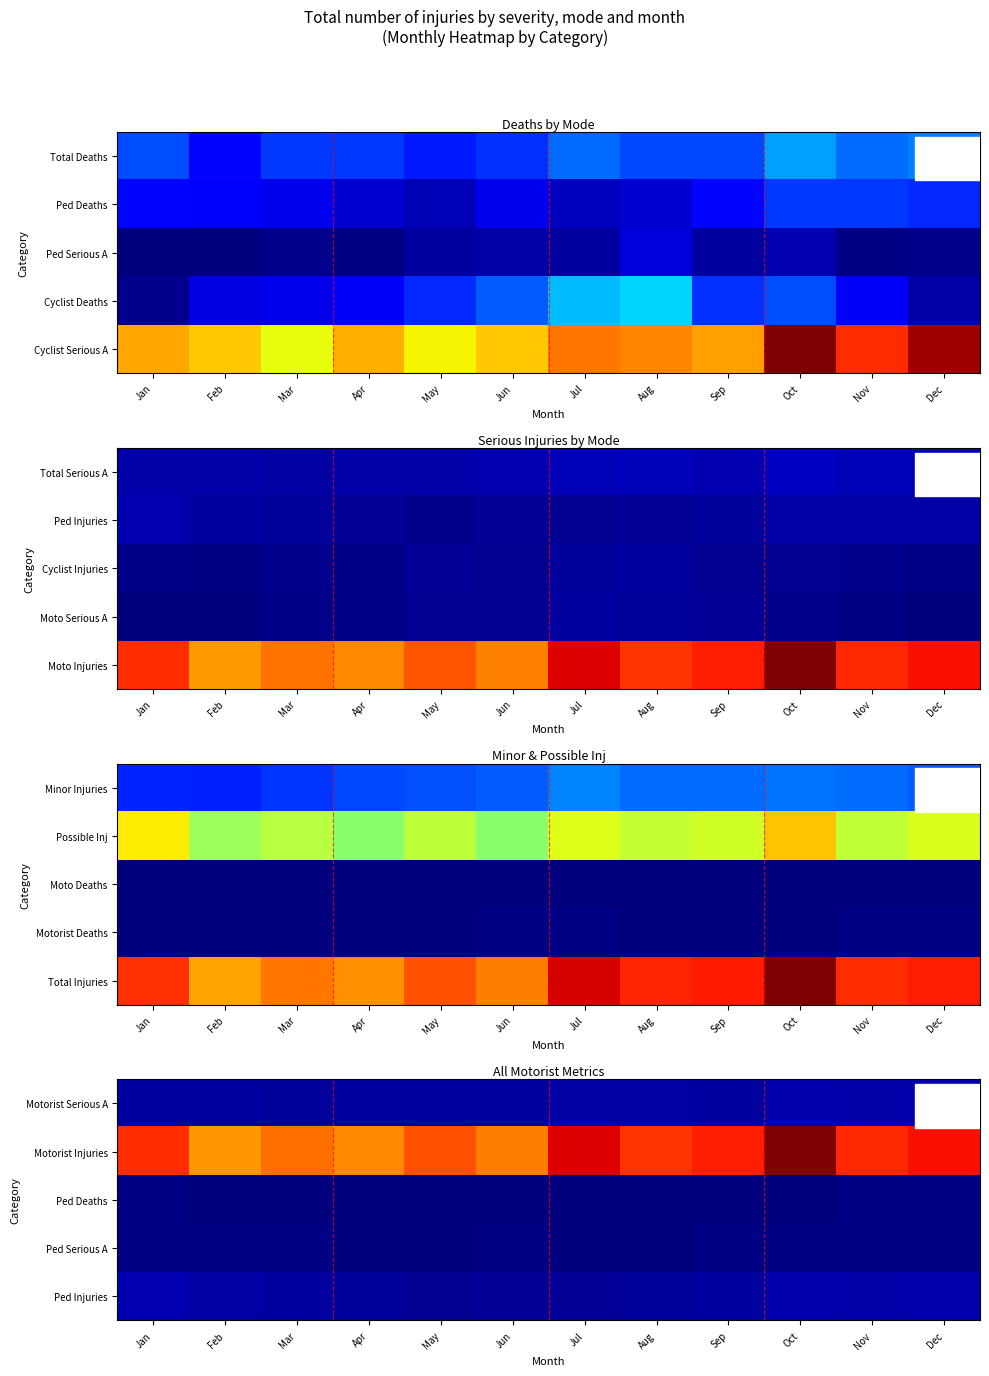

What is the difference between the highest and lowest values at Apr?

2473